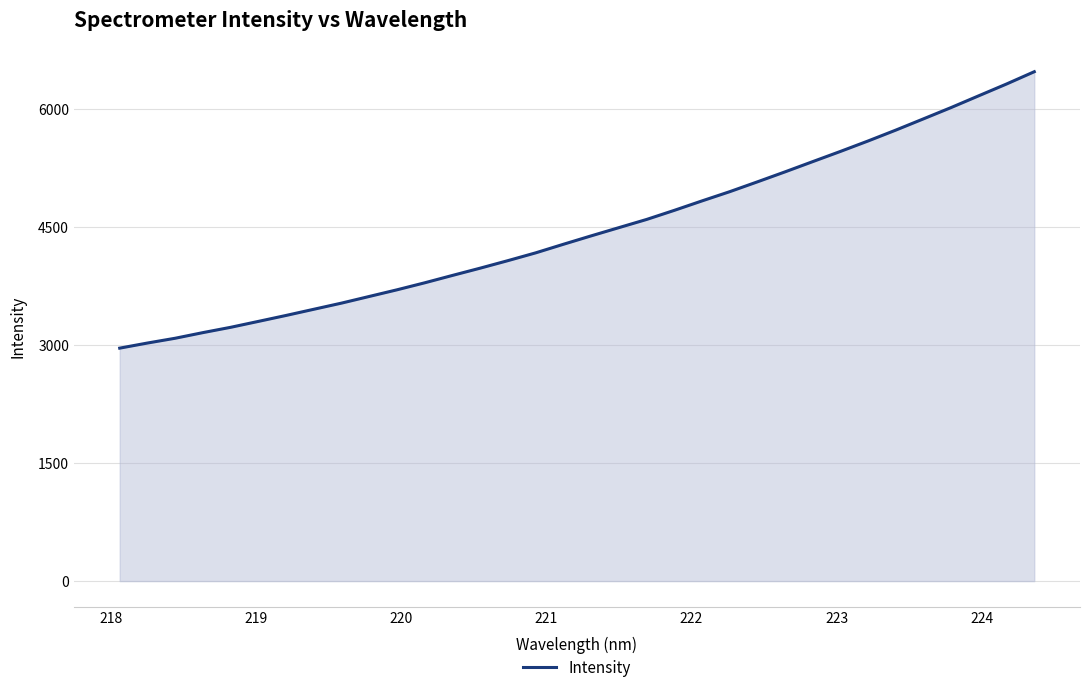

What is the greatest value displayed?

6477.3